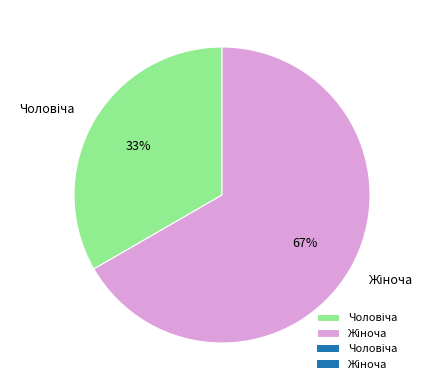

Does any single category account for the majority?

Yes